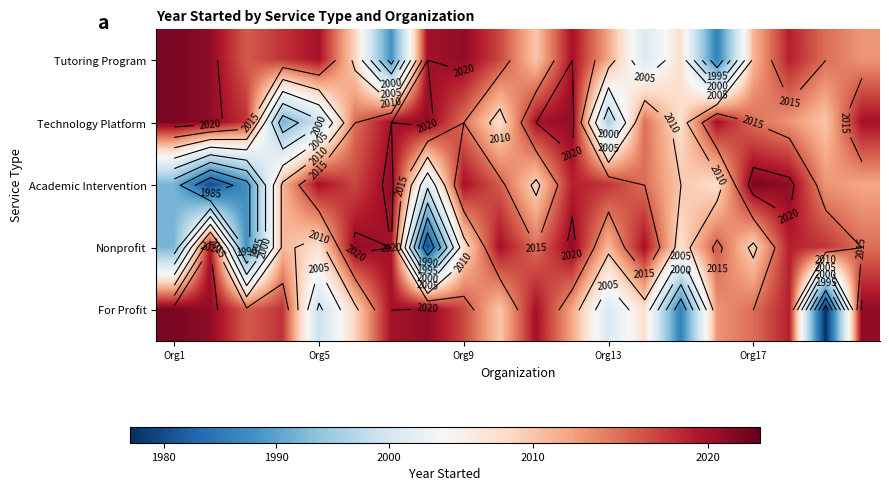

At Org1, list the series in order from largest to smallest.

Tutoring Program, Technology Platform, For Profit, Academic Intervention, Nonprofit